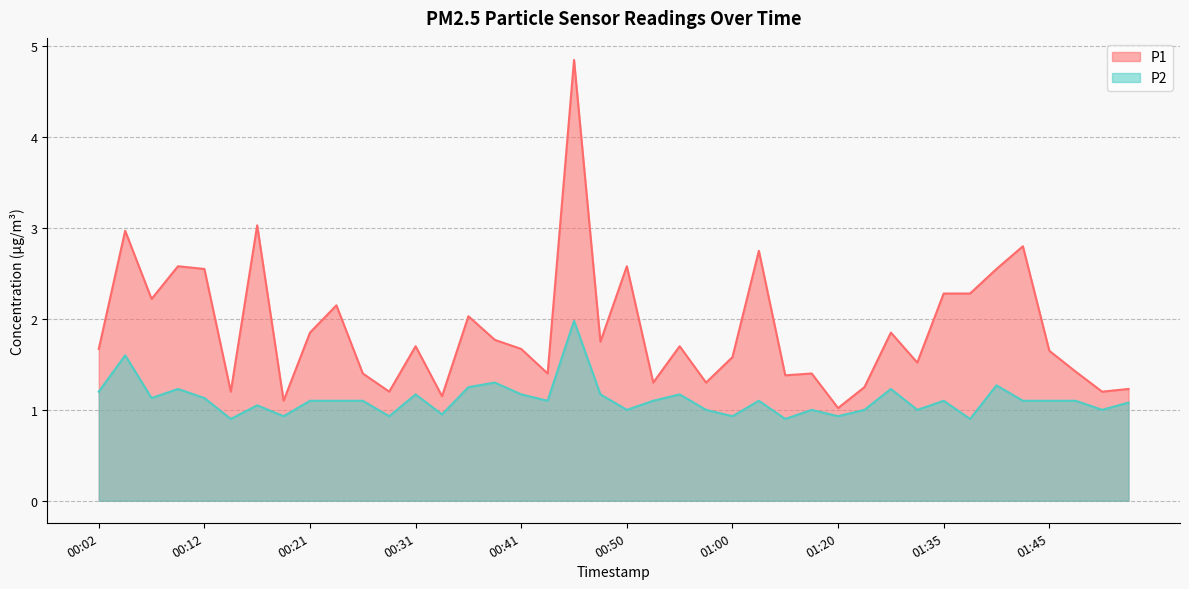

Which category has the lowest value across all series?

00:14